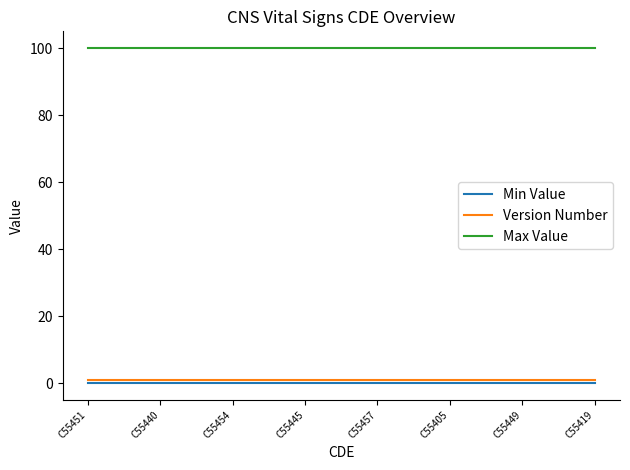

True or false: Max Value and Min Value intersect in this chart.

False